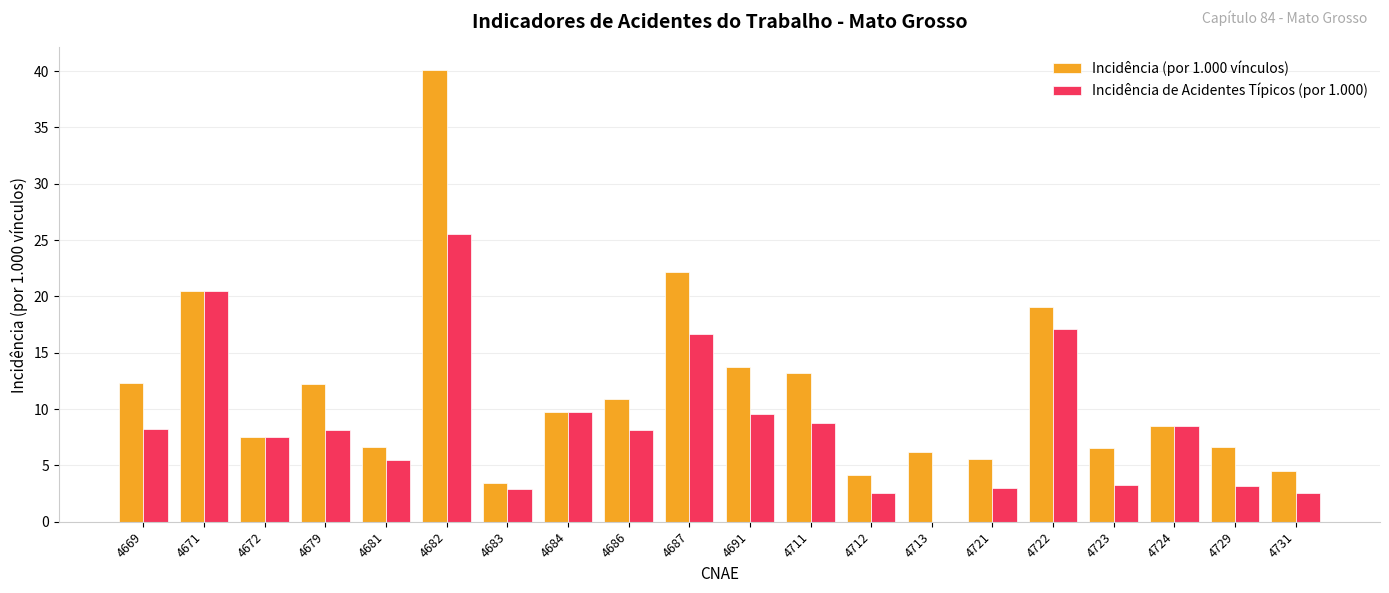

Count the number of categories in the chart.

20